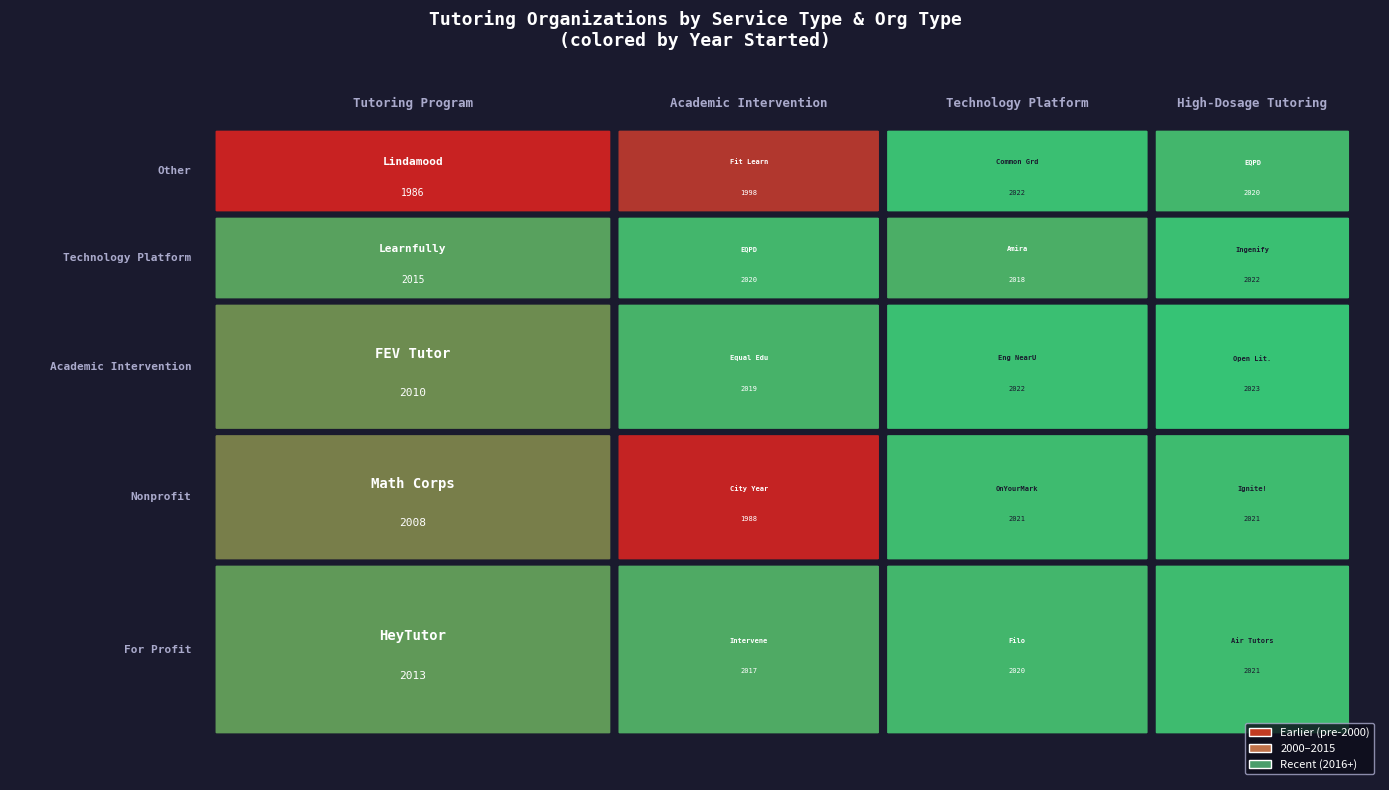

List the labels in order of Technology Platform value, largest first.

Academic Intervention, Other, Nonprofit, For Profit, Technology Platform